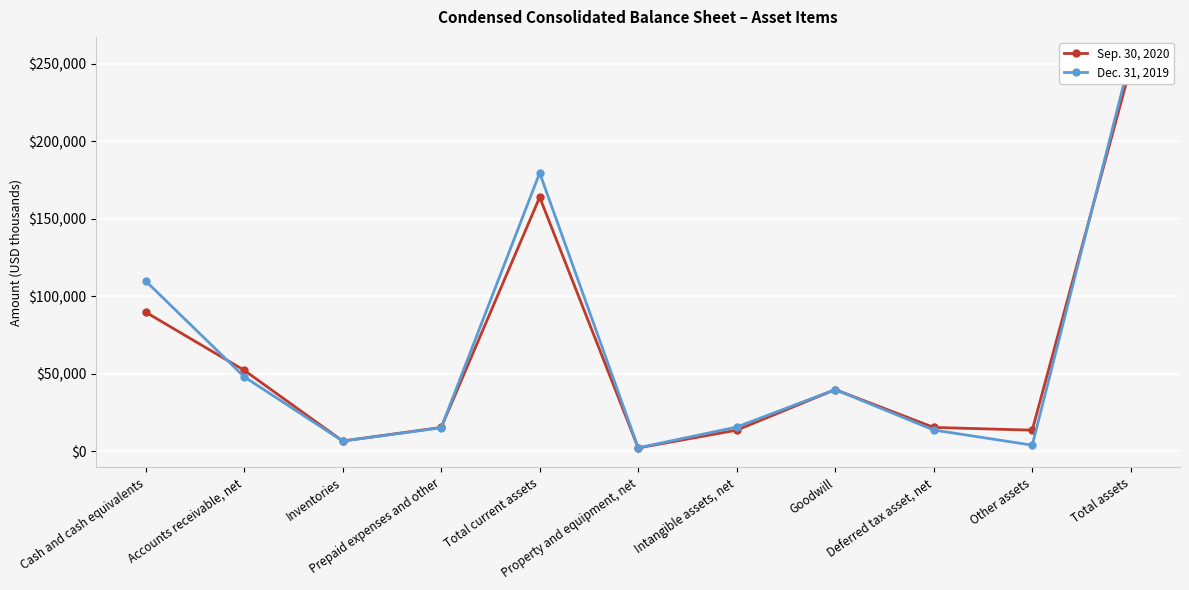

Rank the series at Cash and cash equivalents from highest to lowest value.

Dec. 31, 2019, Sep. 30, 2020